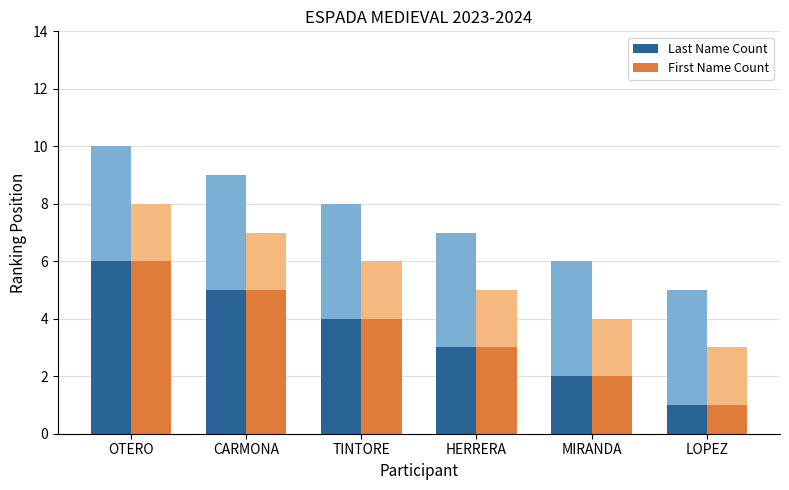

What is the total value across all series at HERRERA?

6